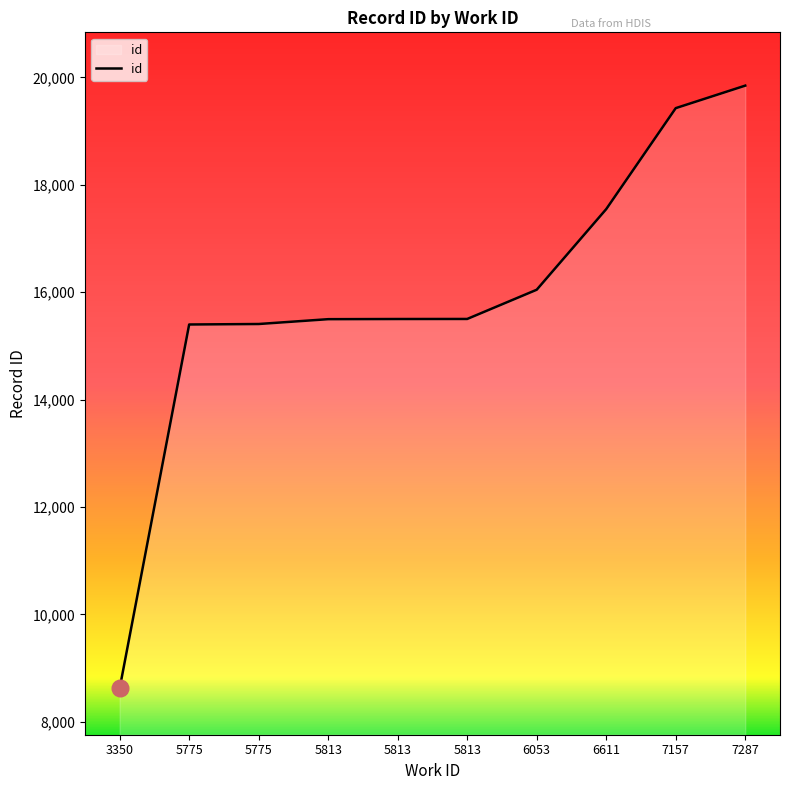

Does the chart have visible grid lines?

No